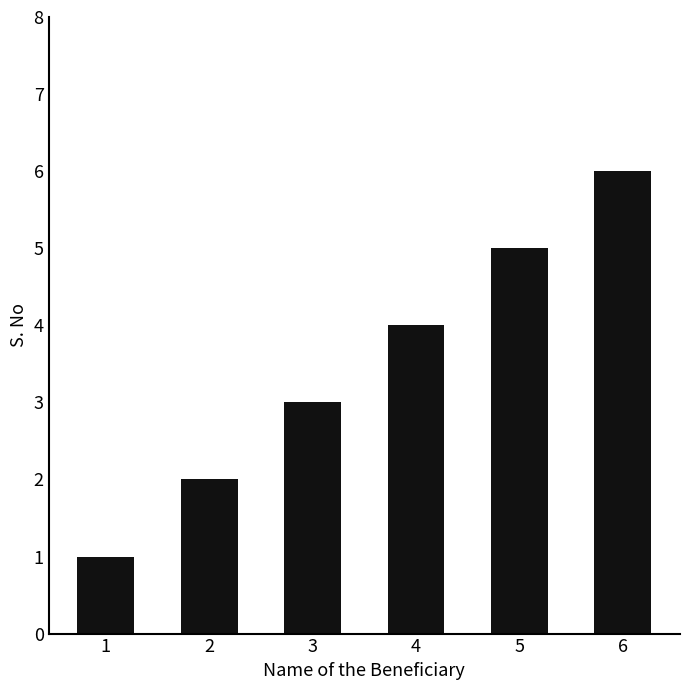

List the labels in order of value, smallest first.

1, 2, 3, 4, 5, 6